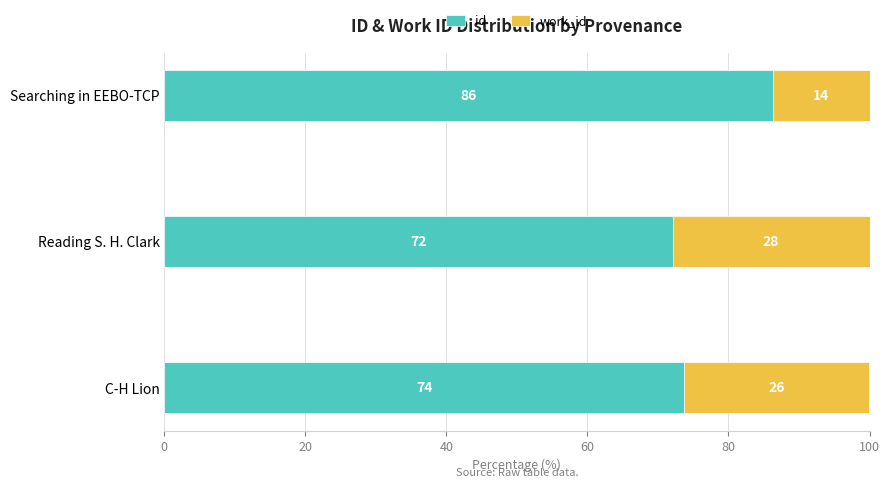

What is the lowest value of the id series?

72.1